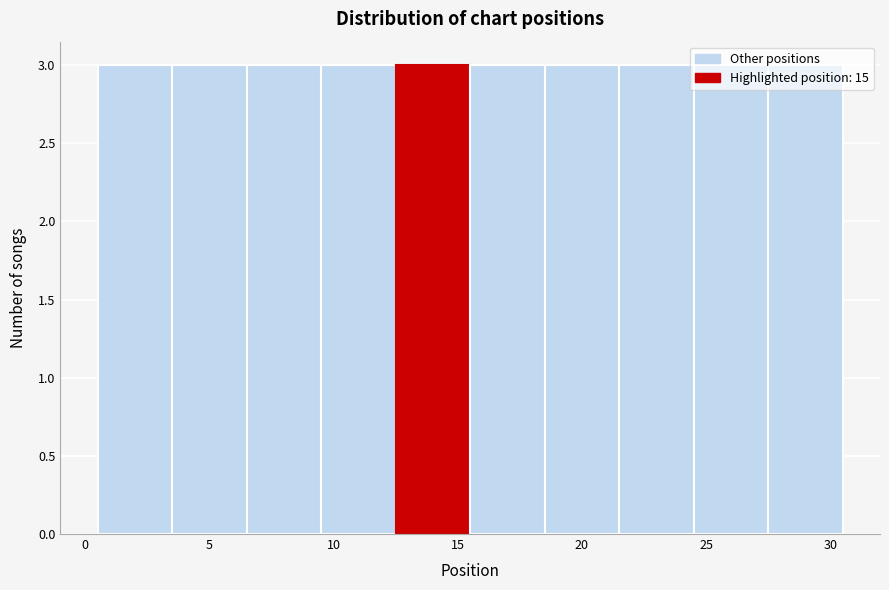

Reading left to right, list every bar in this chart as the range it spans on the x-axis followed by its height. The values are not printed on the chart, so give them approximately, as read against the axis.

0.5 to 3.5: 3
3.5 to 6.5: 3
6.5 to 9.5: 3
9.5 to 12.5: 3
12.5 to 15.5: 3
15.5 to 18.5: 3
18.5 to 21.5: 3
21.5 to 24.5: 3
24.5 to 27.5: 3
27.5 to 30.5: 3